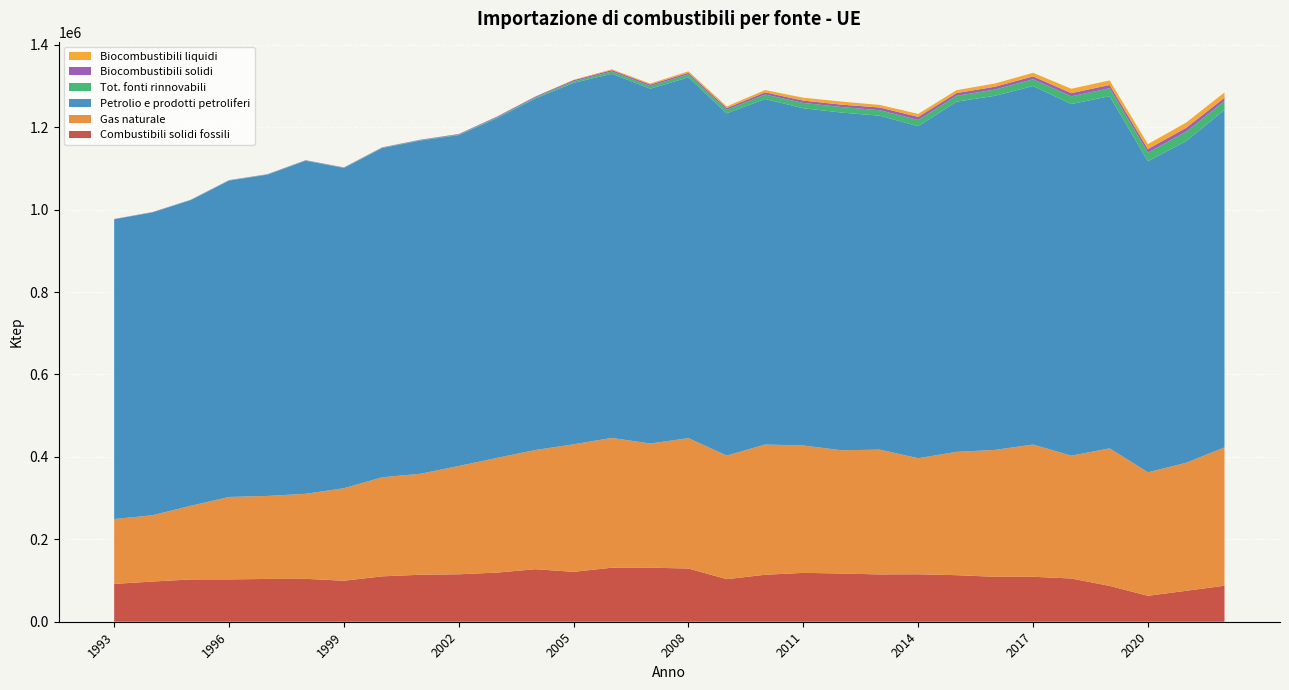

Reading right to left, list all the values displayed in this chart.

Combustibili solidi fossili: 87334.3	75097.2	62894.4	86963.6	104890.8	109109.0	109067.2	112966.0	115196.6	114804.6	116979.7	118609.4	113958.9	103282.2	129100.2	131239.5	131089.9	121064.5	127448.4	119238.4	115148.3	114041.6	110153.9	99451.8	104172.3	103825.8	102718.7	102630.3	97536.7	91771.5
Gas naturale: 335744.7	310648.3	299799.9	333854.4	298064.4	320902.7	307903.8	299301.7	281594.4	302824.8	299124.1	309102.2	316036.6	299949.9	316444.3	301212.8	315020.7	309508.2	289221.8	278321.6	262854.2	245021.8	240413.1	224545.6	206293.8	201419.3	200058.2	178669.0	160823.7	157474.2
Petrolio e prodotti petroliferi: 819001.5	780658.0	754856.4	854567.2	853343.8	870008.2	859339.1	849848.1	805773.3	810355.5	819512.9	818449.6	838598.1	830484.4	875638.5	861151.3	883759.5	877161.4	853034.7	824687.9	802937.3	808755.0	798954.5	777215.5	808303.6	779582.1	767848.3	741796.8	734934.9	727365.9
Tot. fonti rinnovabili: 21483.4	22742.6	20949.2	19346.0	18797.3	16302.2	15081.0	14123.4	15063.7	13249.9	13442.1	12841.0	10872.8	8451.5	7276.0	6268.2	5393.2	3753.7	2460.6	1921.3	1323.6	1008.8	838.3	674.1	659.6	608.4	524.1	485.2	459.1	395.7
Biocombustibili solidi: 7921.7	9594.4	8559.0	7855.0	7659.9	7096.2	6840.6	6666.7	7401.2	6674.5	5750.3	5677.4	5249.0	4448.6	3659.0	3798.7	3469.4	2771.0	2232.1	1748.4	1268.6	975.1	828.1	651.0	631.8	598.3	516.4	477.8	457.7	395.7
Biocombustibili liquidi: 13026.6	12625.5	11979.3	11049.2	10673.2	8743.8	7798.2	7074.9	7322.9	6254.6	7472.6	7057.8	5588.1	3983.4	3613.1	2452.3	1918.2	979.5	228.2	172.5	54.9	33.7	10.2	23.1	27.8	10.1	7.7	7.4	1.4	0.0